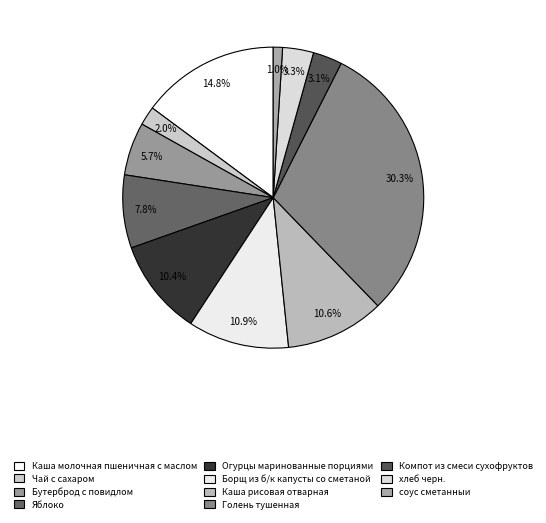

Is Яблоко the majority of the pie?

No